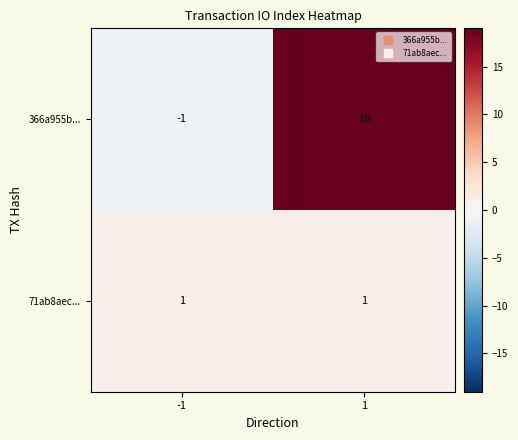

Rank the series by their maximum value, from highest to lowest.

366a955b..., 71ab8aec...